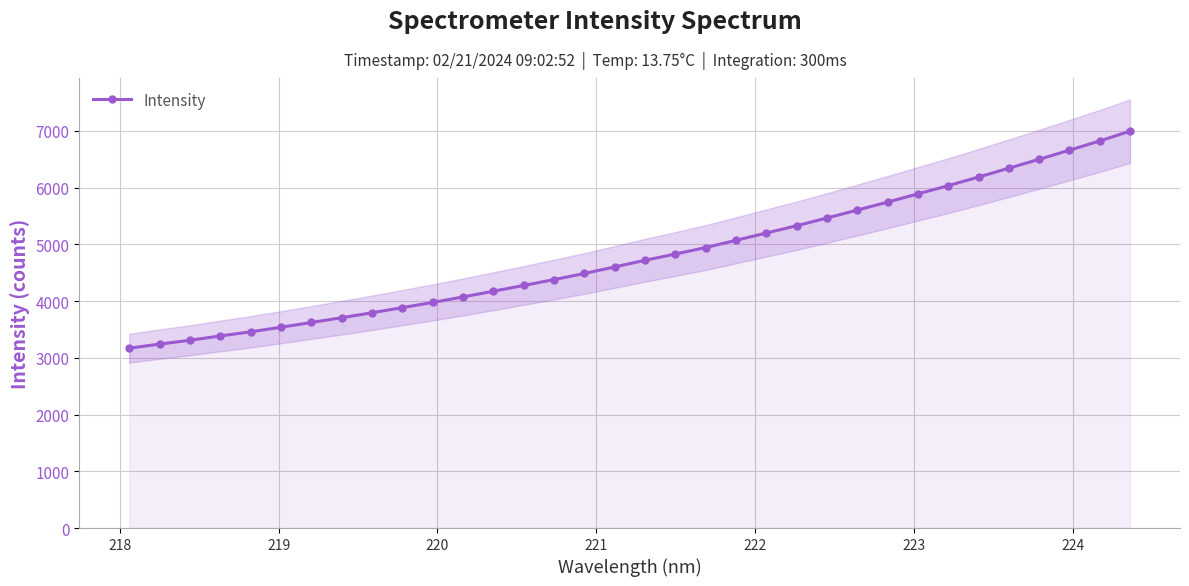

What is the maximum value for Intensity?

6994.9